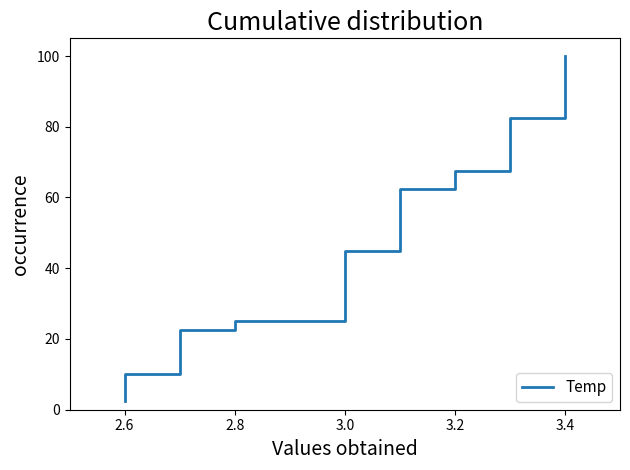

What is the average value?

51.2